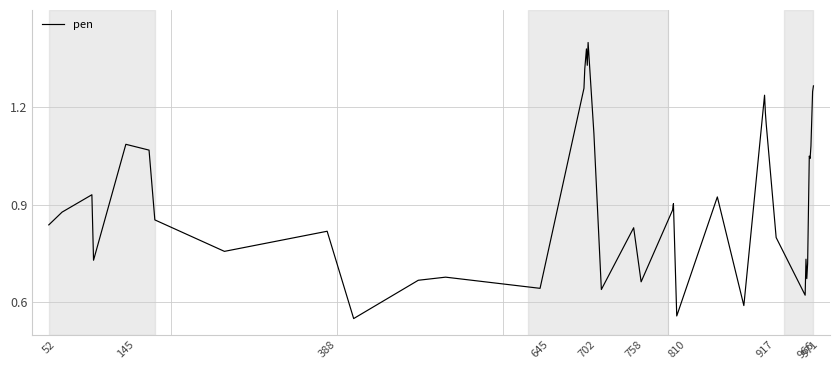

Is it true that the value at 702 is 2.3?

False